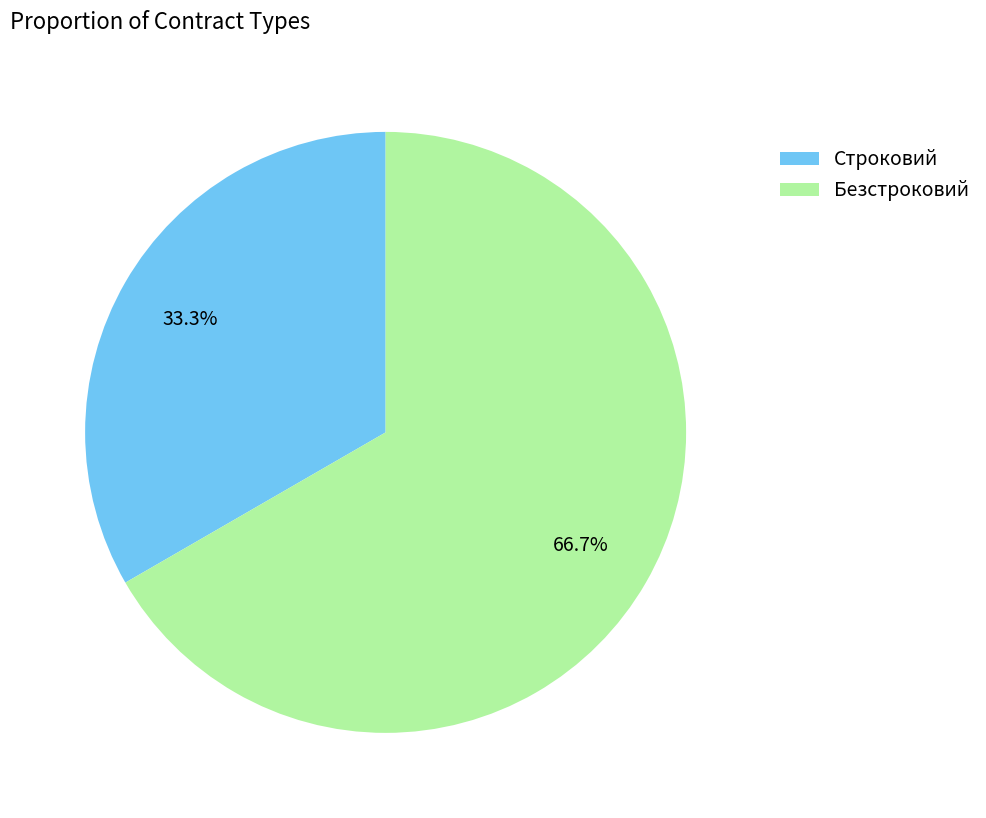

Is there any slice that represents more than half of the pie?

Yes